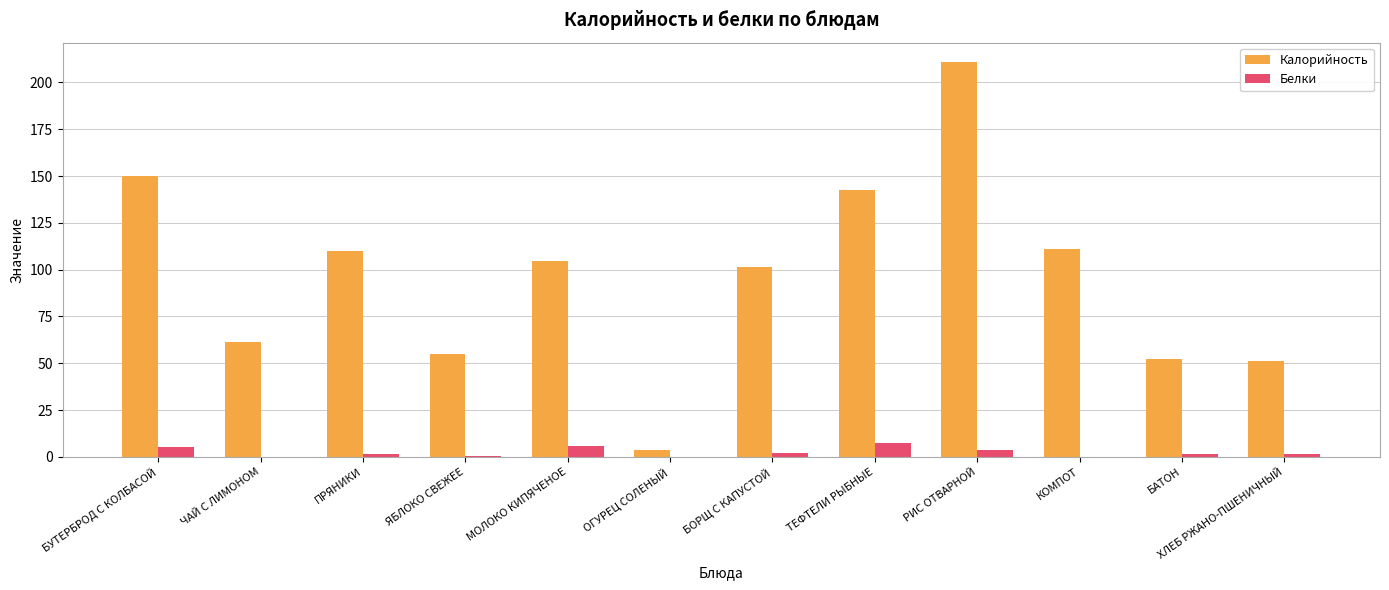

Does the chart contain stacked bars?

No